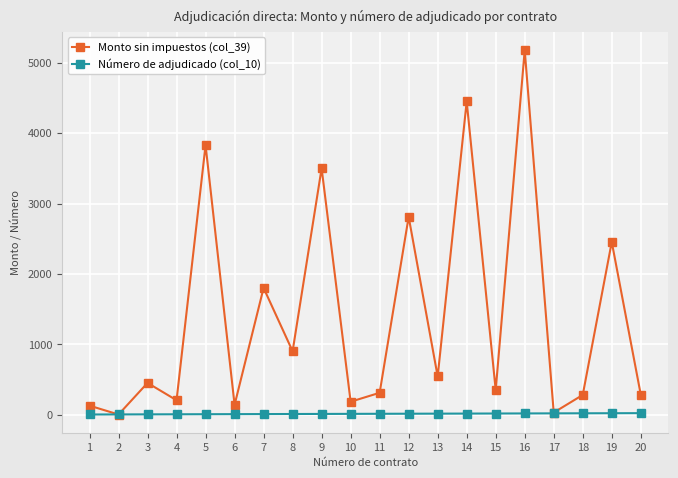

In Monto sin impuestos (col_39), how many points are higher than both neighbors (excluding endpoints)?

8